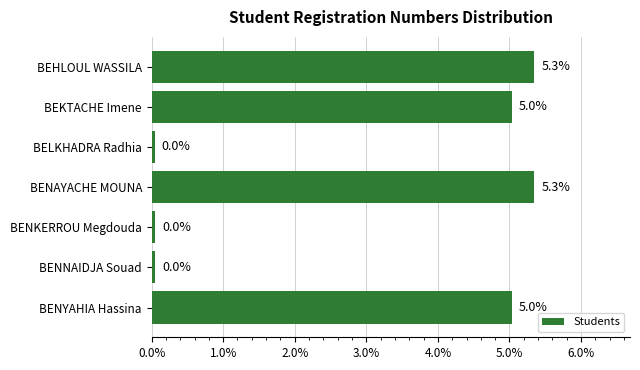

What is the sum of all values?

0.2